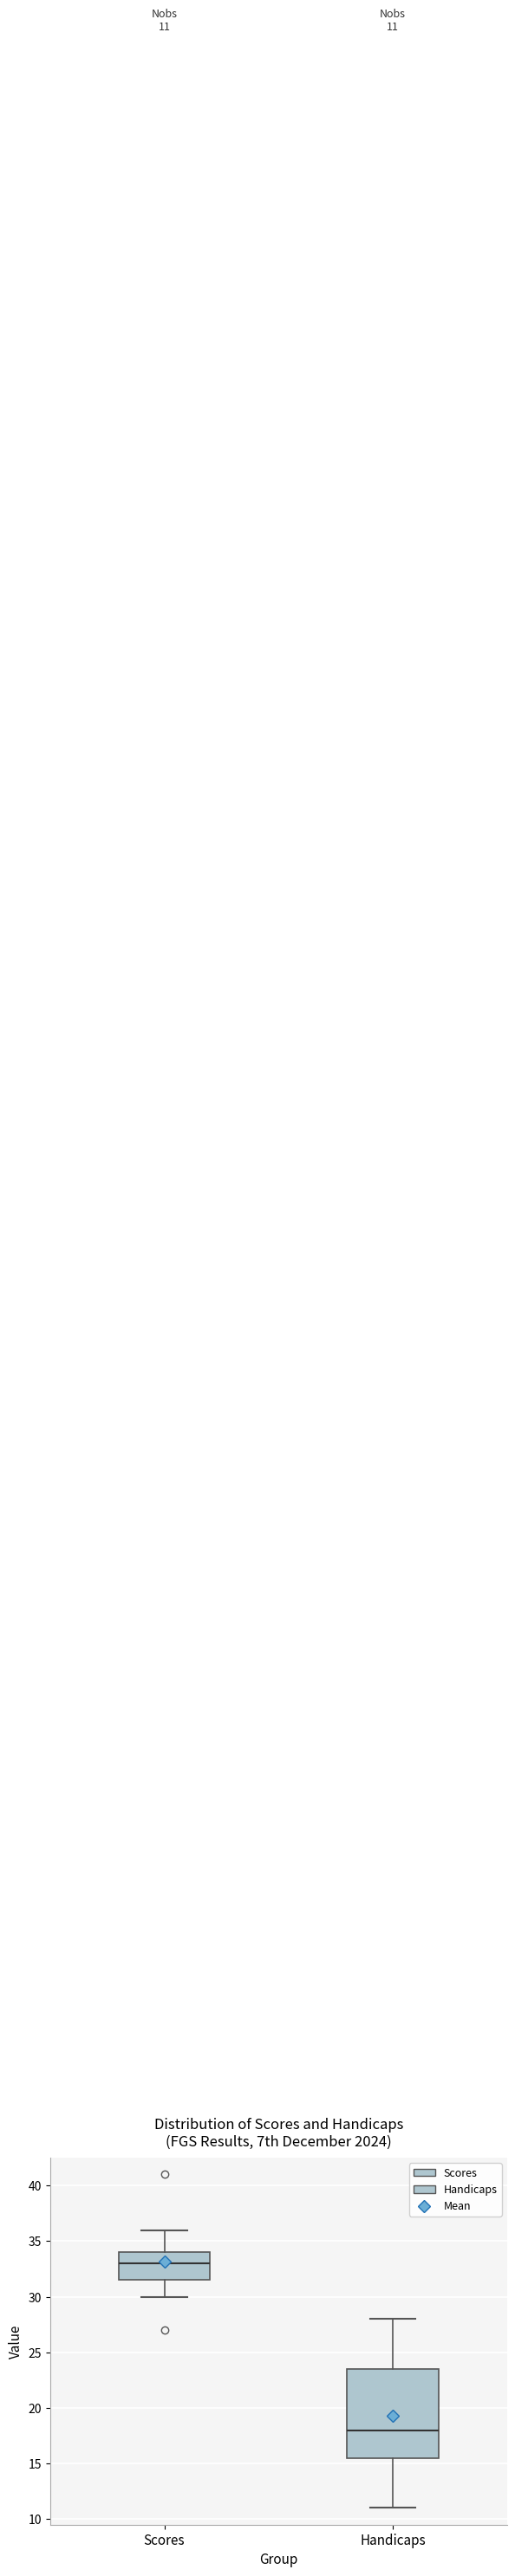

Which box is the tallest, from its lower edge to its upper edge?

Handicaps